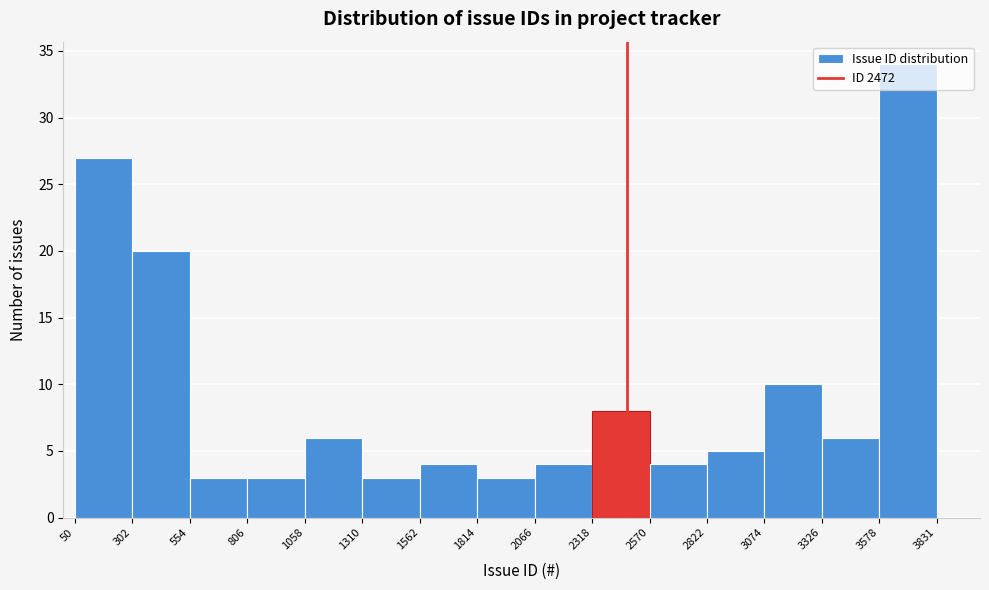

How tall is the bar that spans 3326 to 3578 on the x-axis? The values are not printed on the chart, so give them approximately, as read against the axis.

6